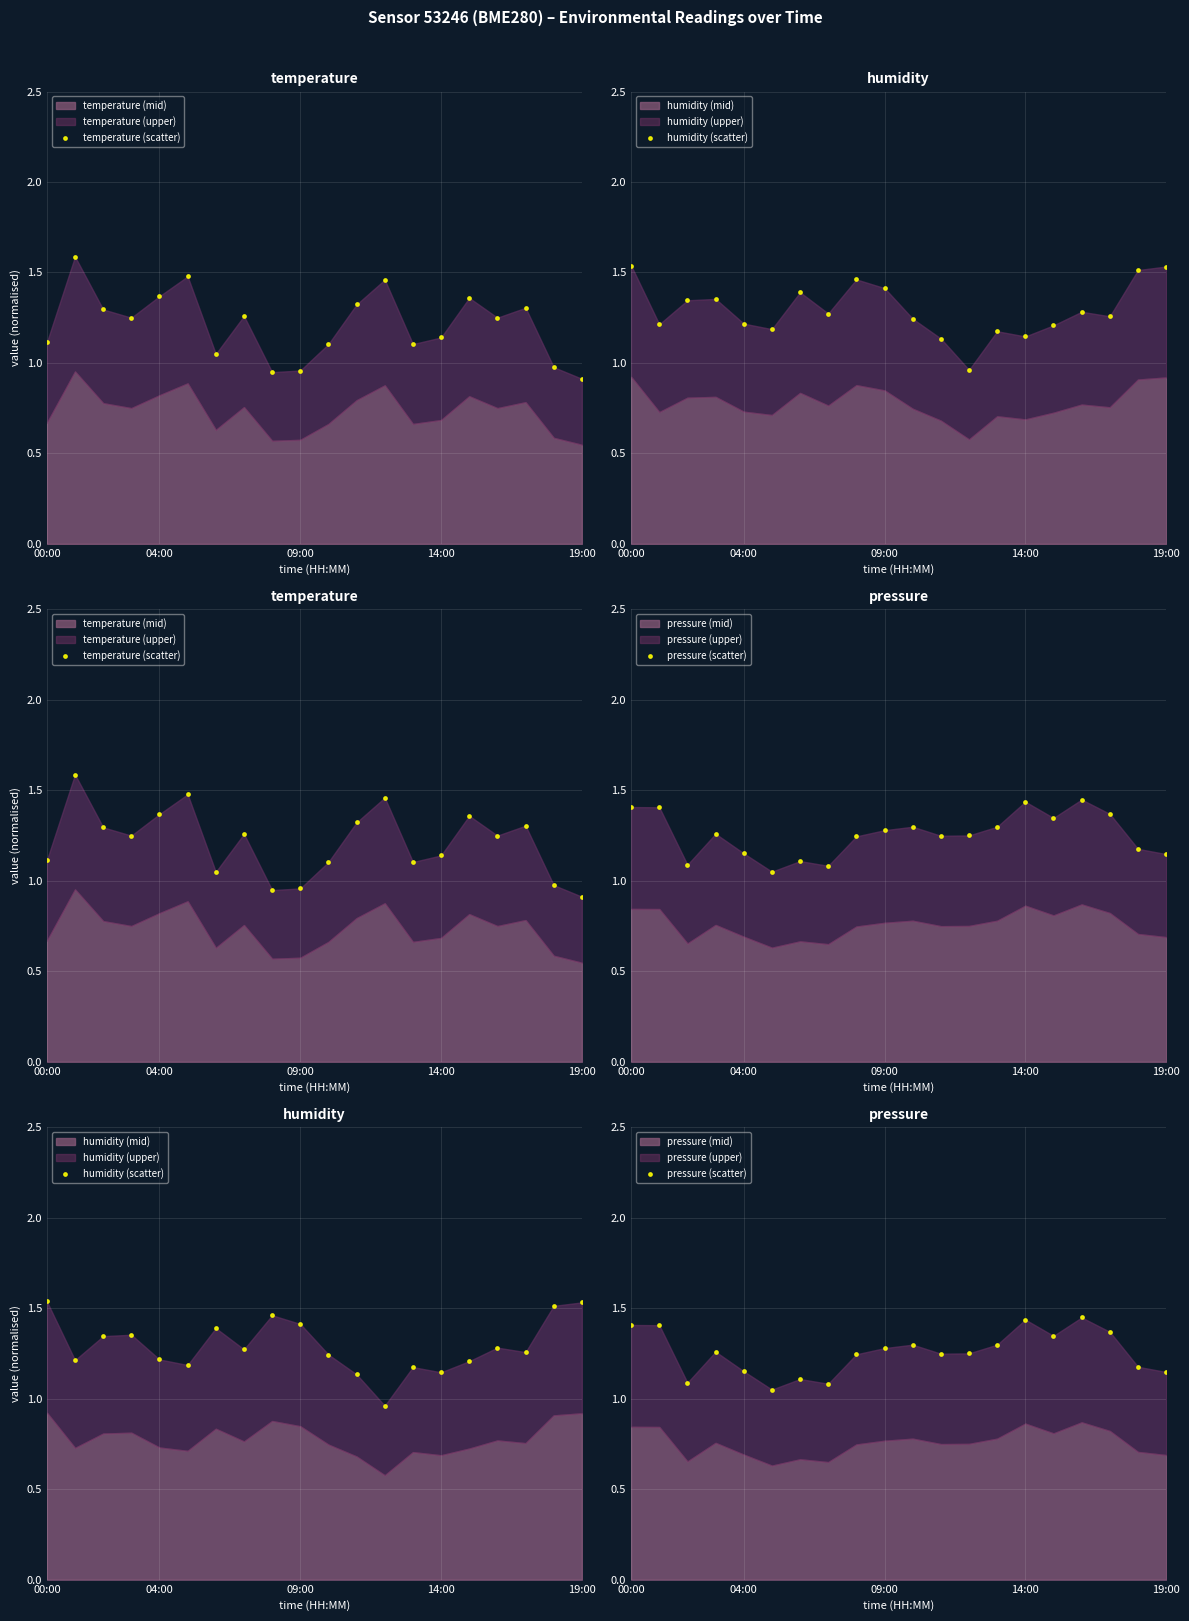

Which series reaches the minimum Y coordinate?

temperature (scatter)